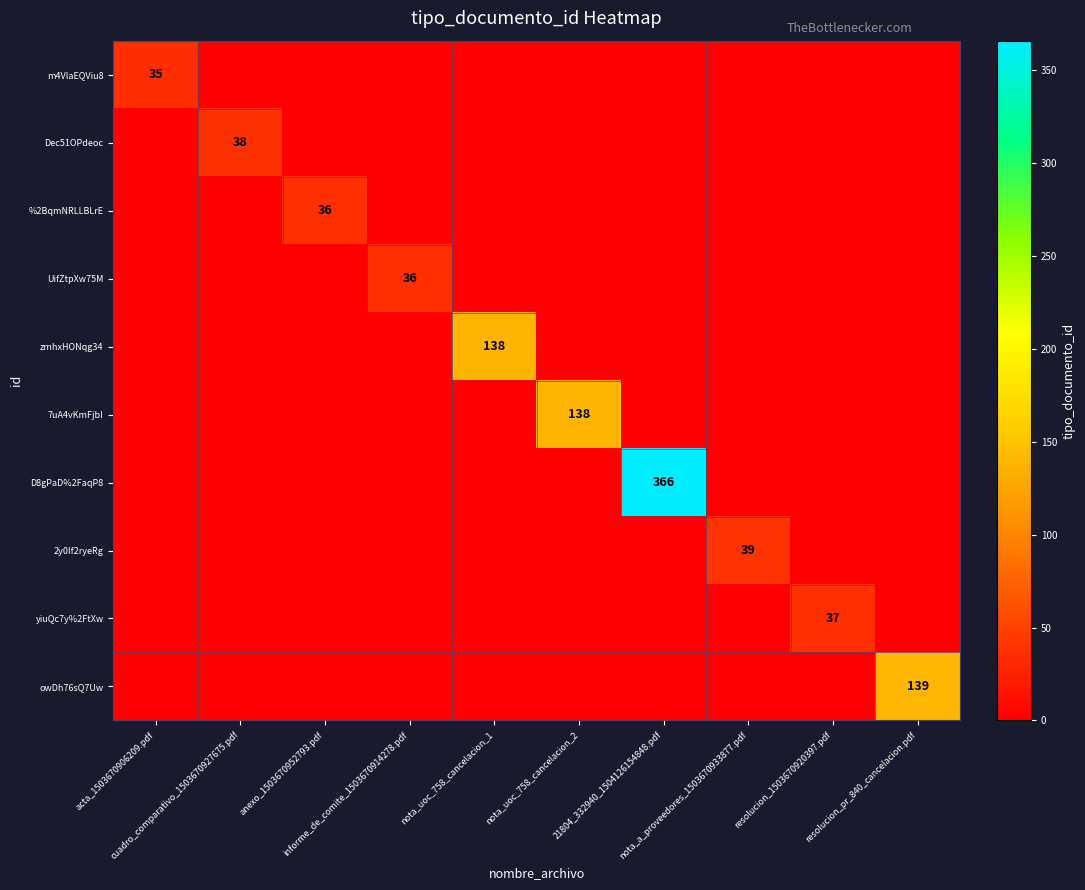

Rank the series at nota_uoc_758_cancelacion_1 from lowest to highest value.

m4VlaEQViu8, Dec51OPdeoc, %2BqmNRLLBLrE, UifZtpXw75M, 7uA4vKmFjbI, D8gPaD%2FaqP8, 2y0If2ryeRg, yiuQc7y%2FtXw, owDh76sQ7Uw, zmhxHONqg34